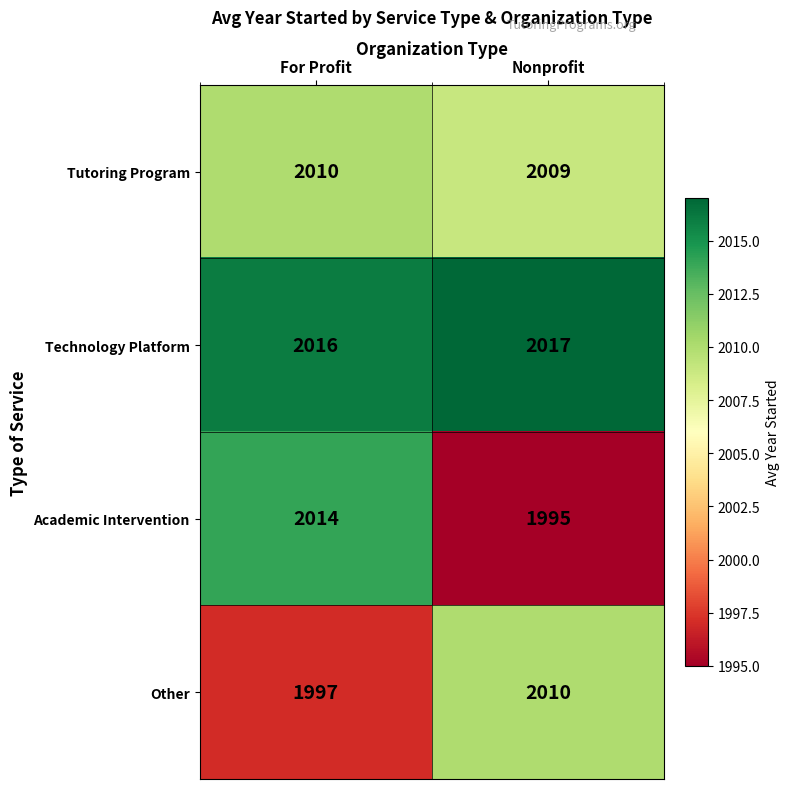

Which series has the largest range (max minus min)?

Academic Intervention